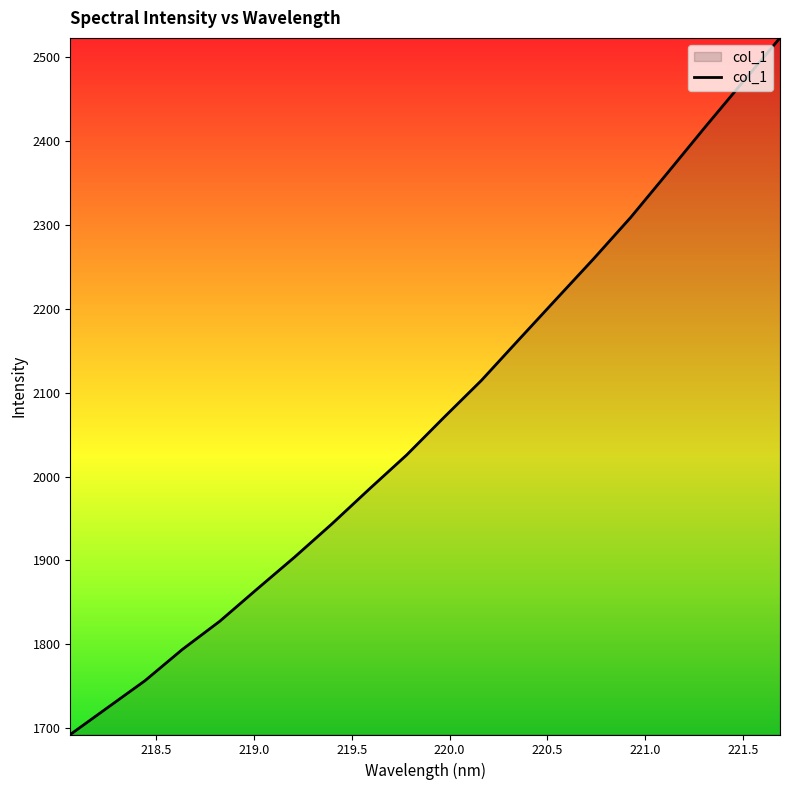

What is the minimum value shown in the chart?

1692.6